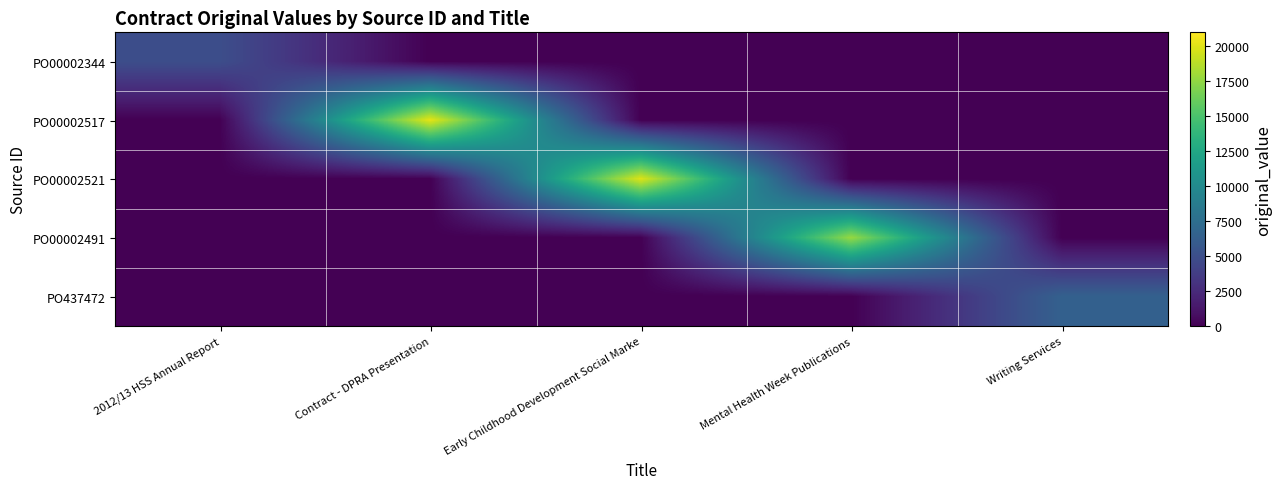

What is the spread (max minus min) of values at Writing Services?

6463.2